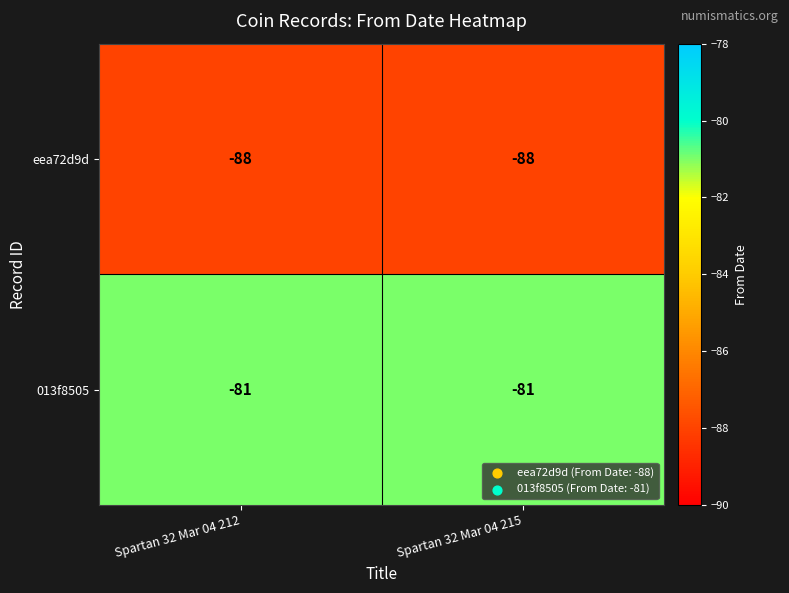

Reading left to right, transcribe all the data shown in this chart.

eea72d9d: -88	-88
013f8505: -81	-81